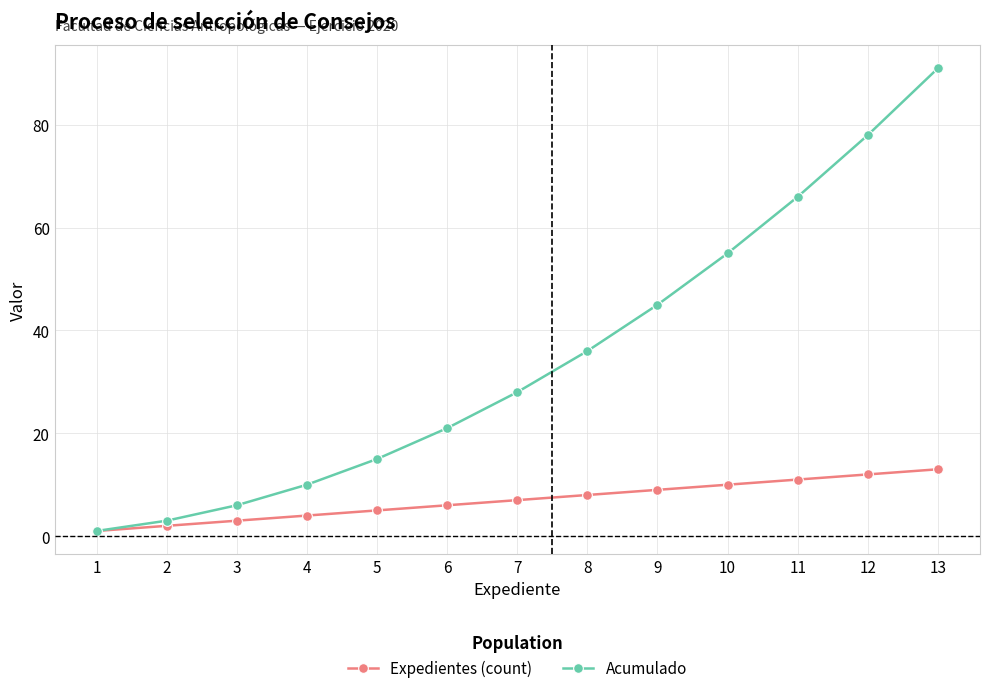

True or false: Acumulado has more than 2 interior local peaks.

False